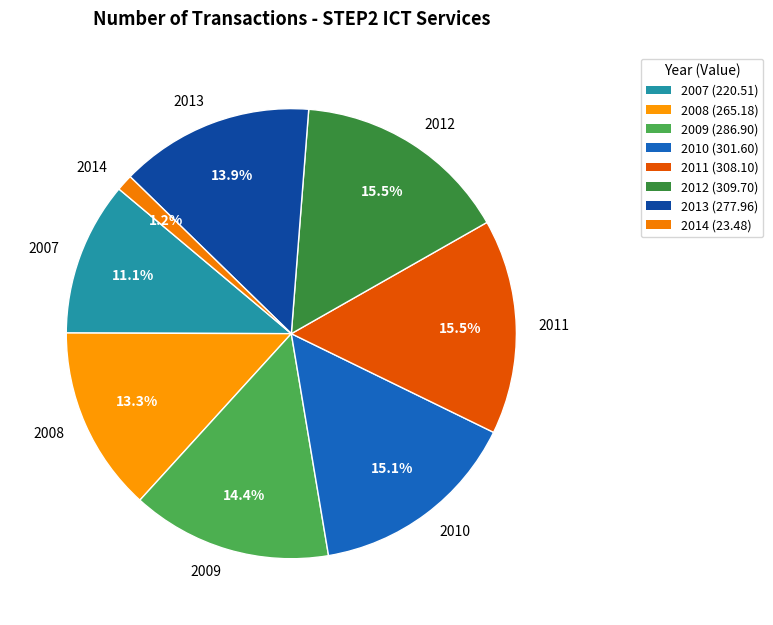

The 2008 slice represents 19% of the pie. True or false?

False